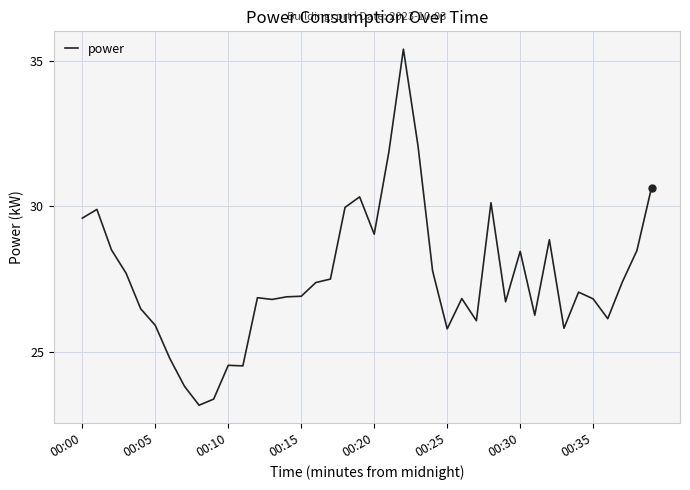

What is the maximum value shown in the chart?

35.4